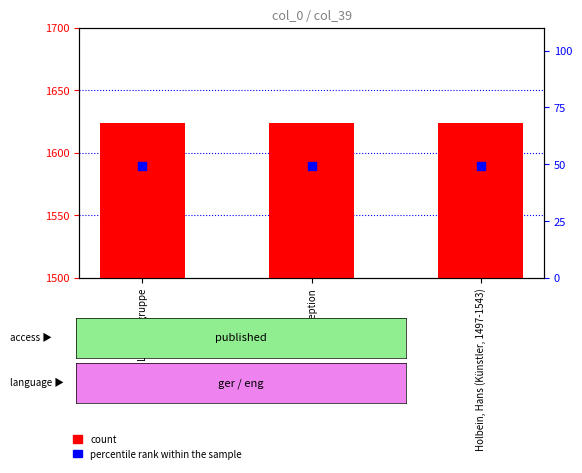

Which series has the largest total across all categories?

count